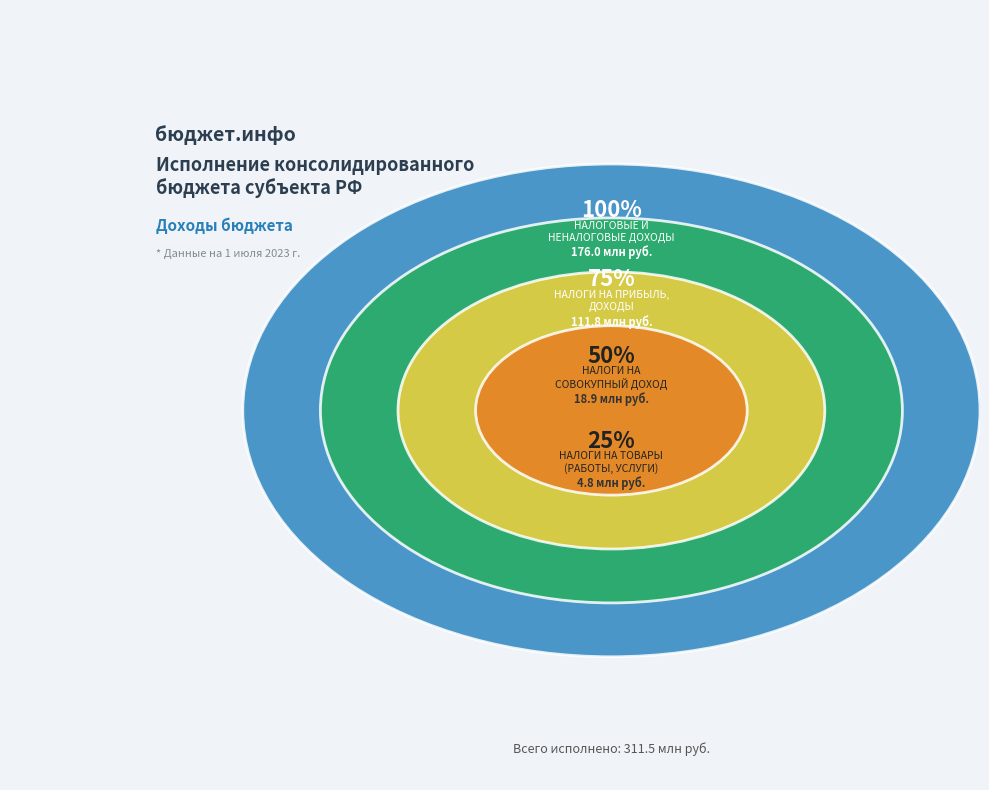

True or false: НАЛОГИ НА СОВОКУПНЫЙ ДОХОД accounts for 6% of the total.

True